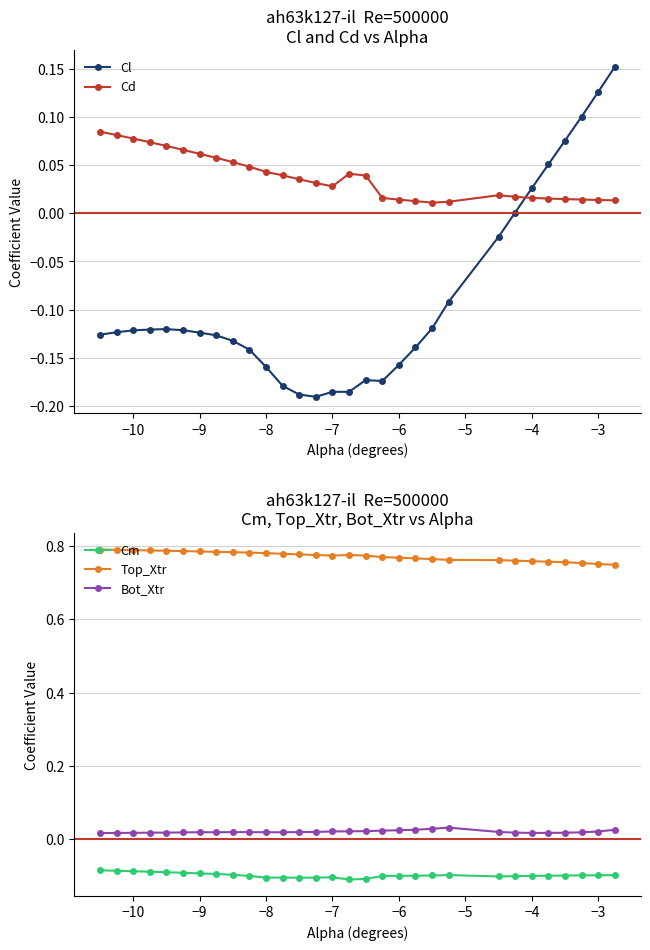

At how many categories does at least one series exceed 0?

30